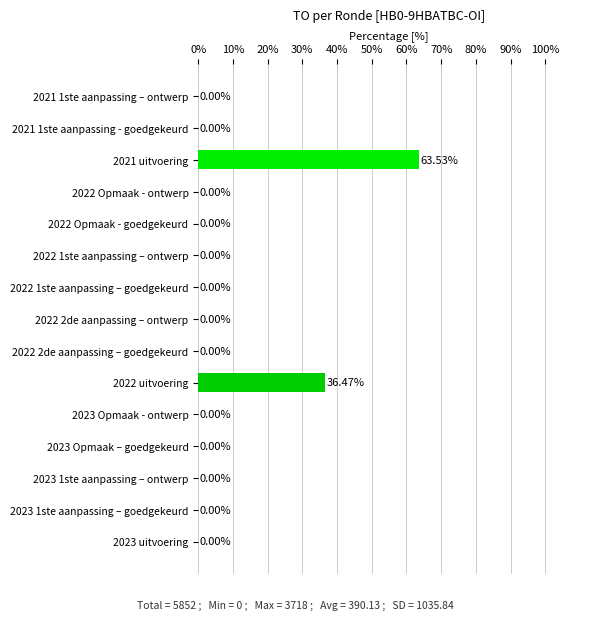

What is the change in value from 2022 uitvoering to 2022 Opmaak - ontwerp?

-36.5